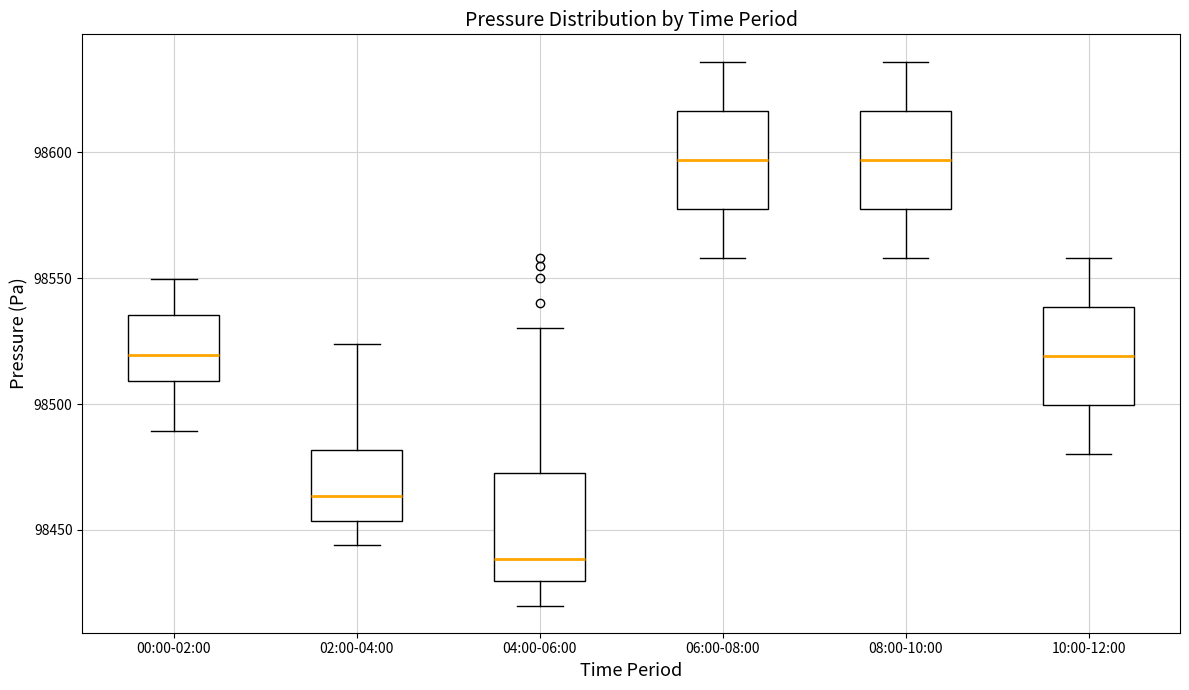

Where does the upper whisker of the box for 02:00-04:00 end on the y-axis? The values are not printed on the chart, so give them approximately, as read against the axis.

98525